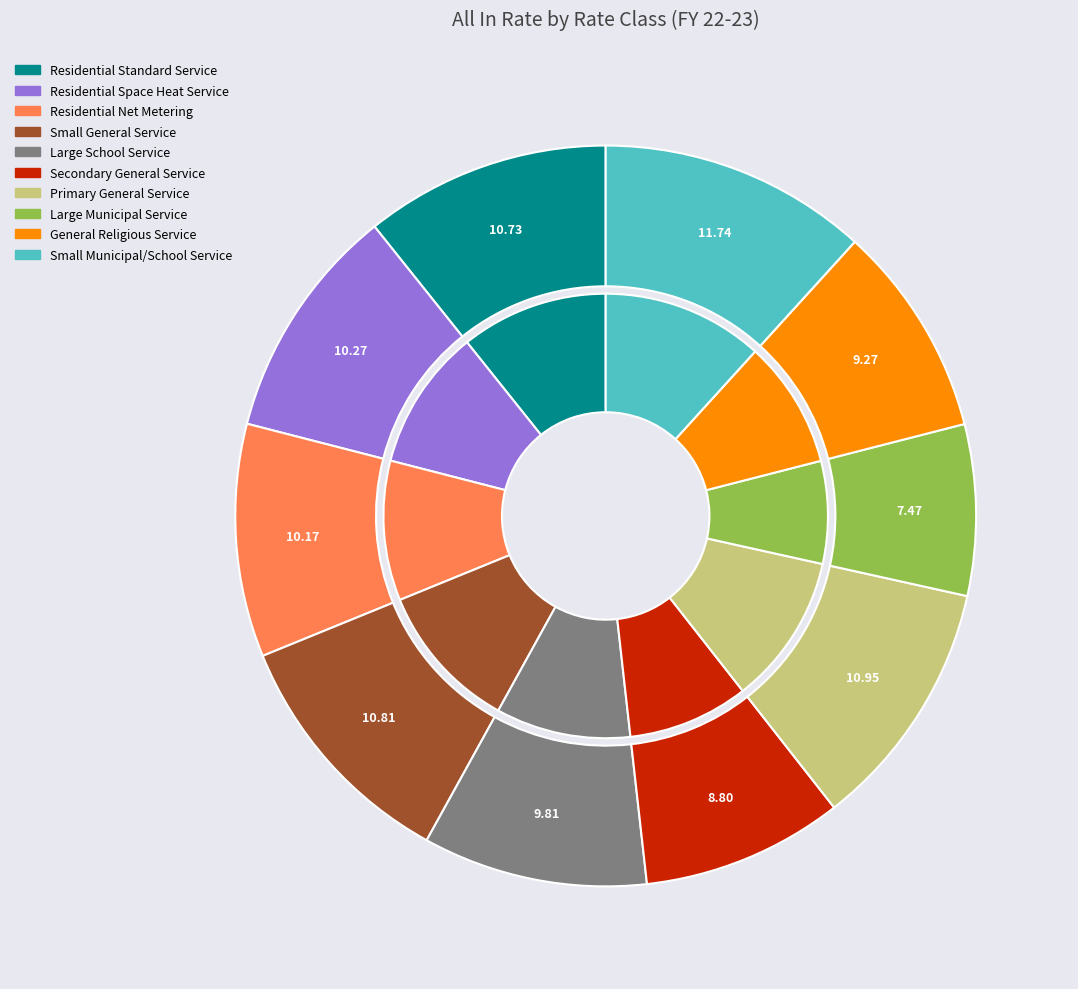

Do Residential Standard Service and Small Municipal/School Service together represent more than half of the pie?

No